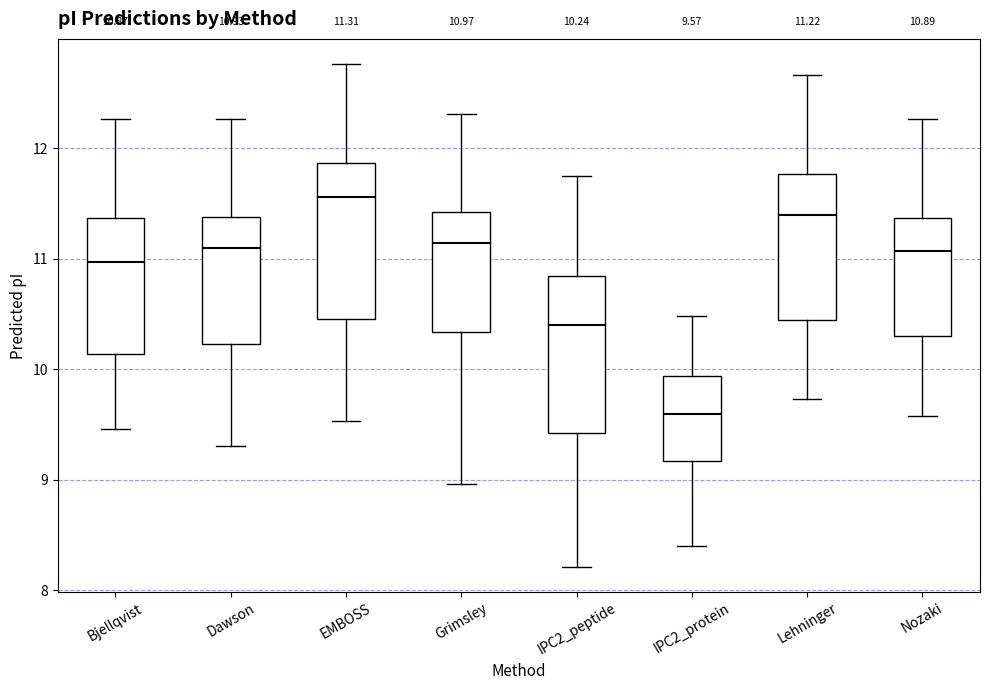

Which box has the highest median line?

EMBOSS